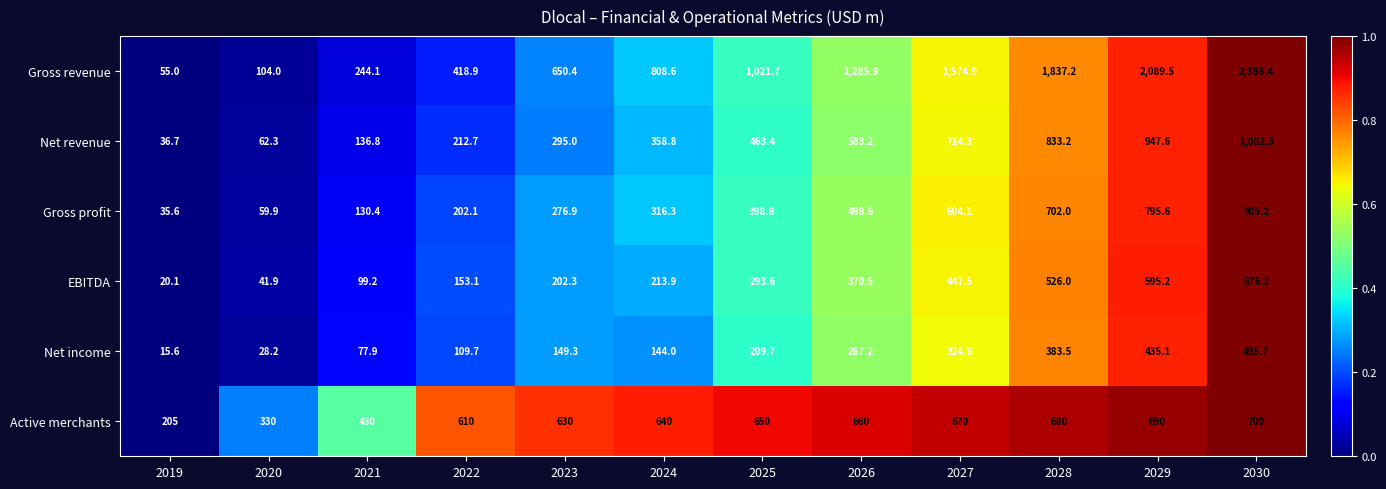

What is the difference between the maximum and minimum values in the Gross revenue series?

2331.4